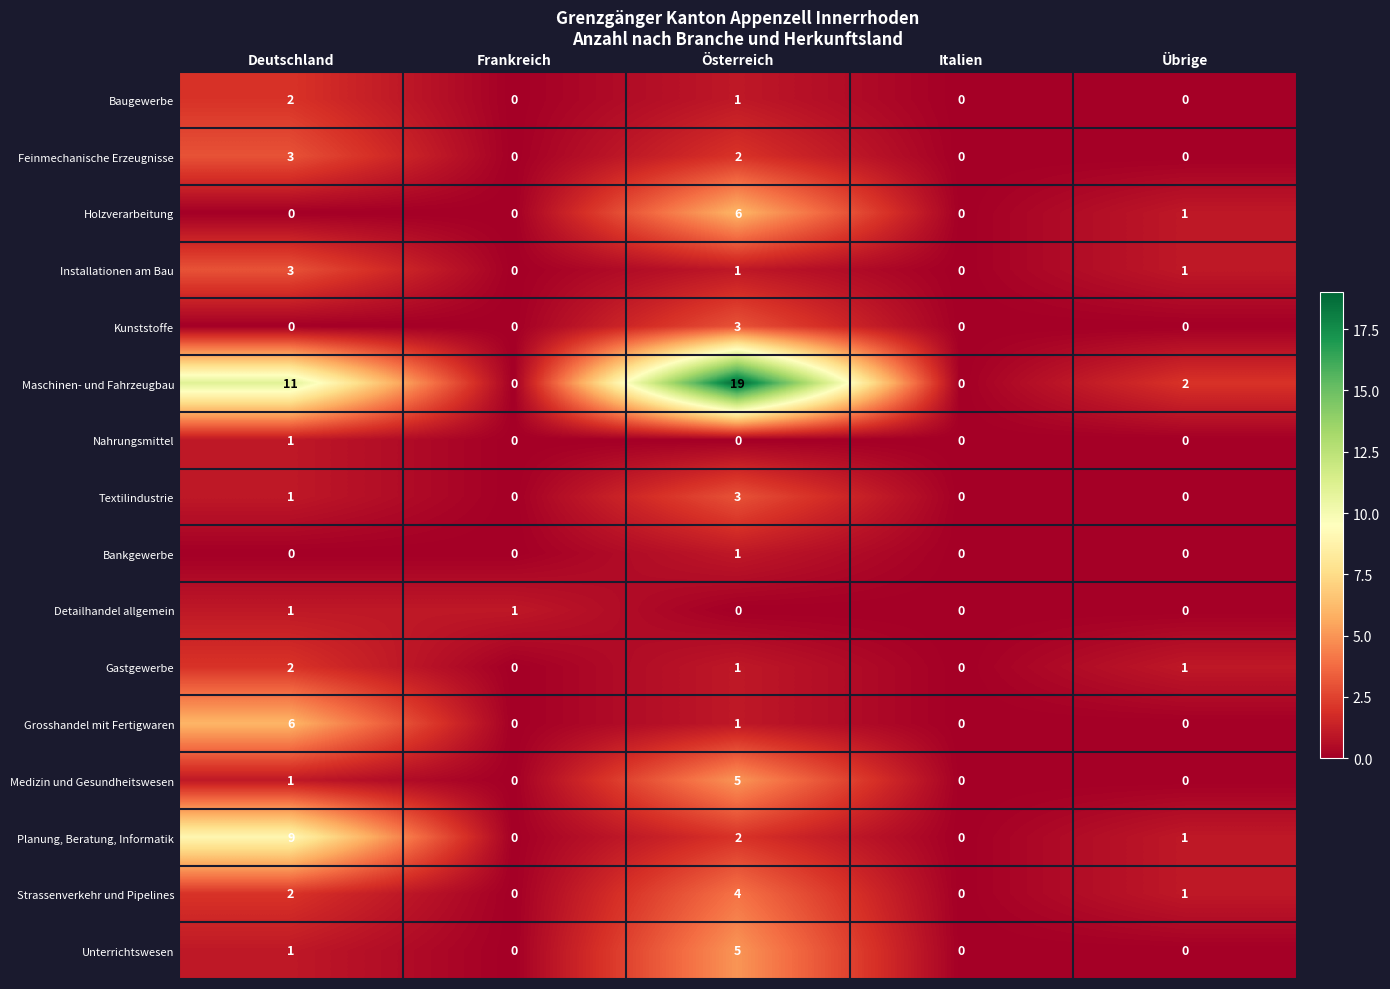

How many Installationen am Bau values are between 0 and 1?

4